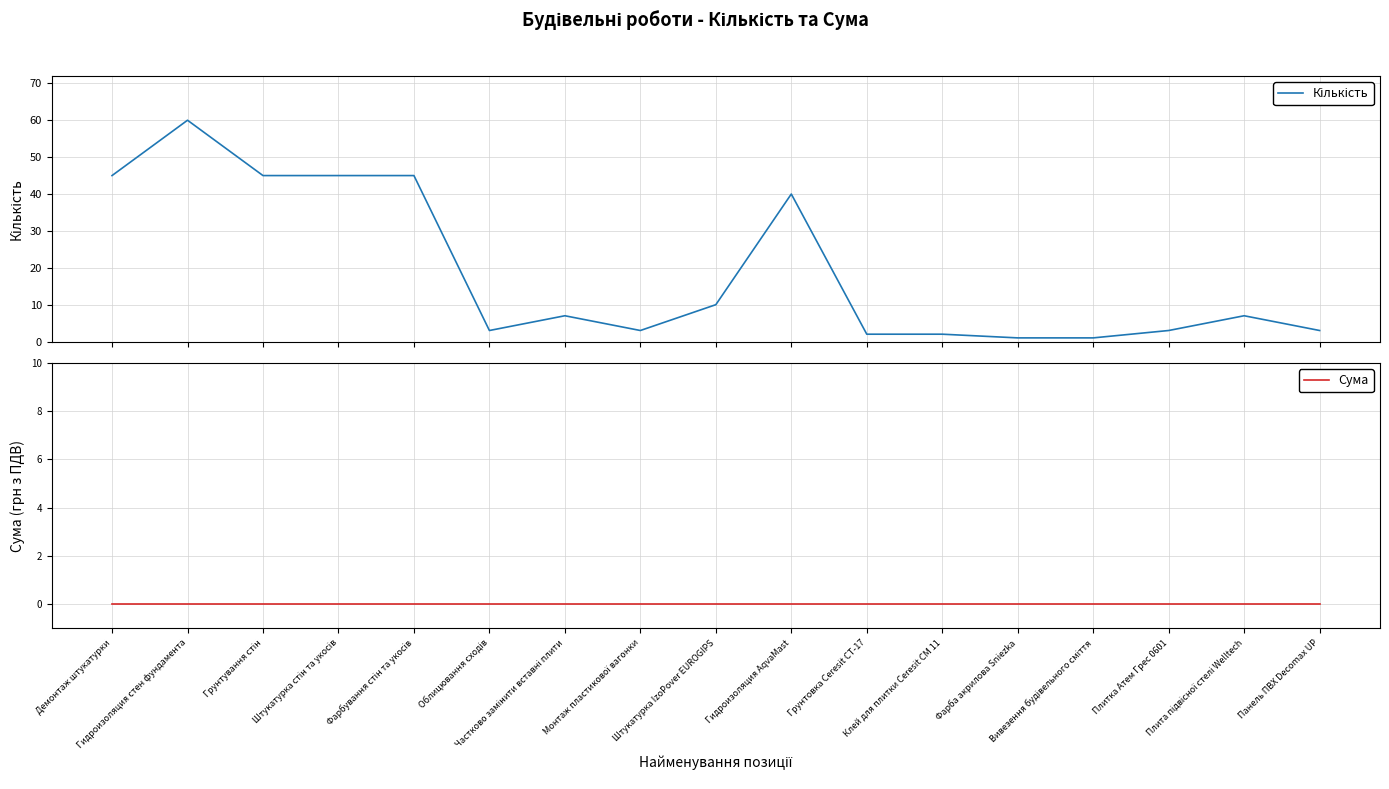

What is the total value across all series at Гидроизоляция стен фундамента?

60